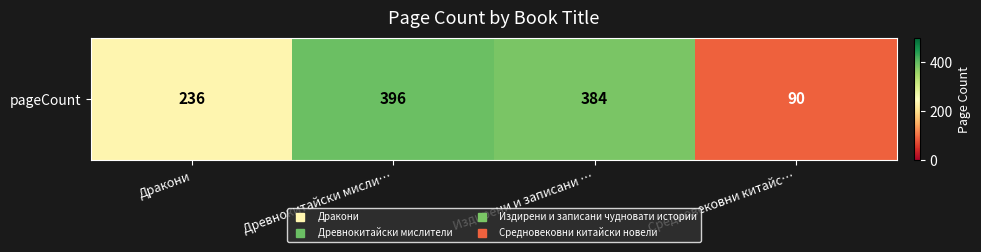

What is the difference between the maximum and second lowest values?

160